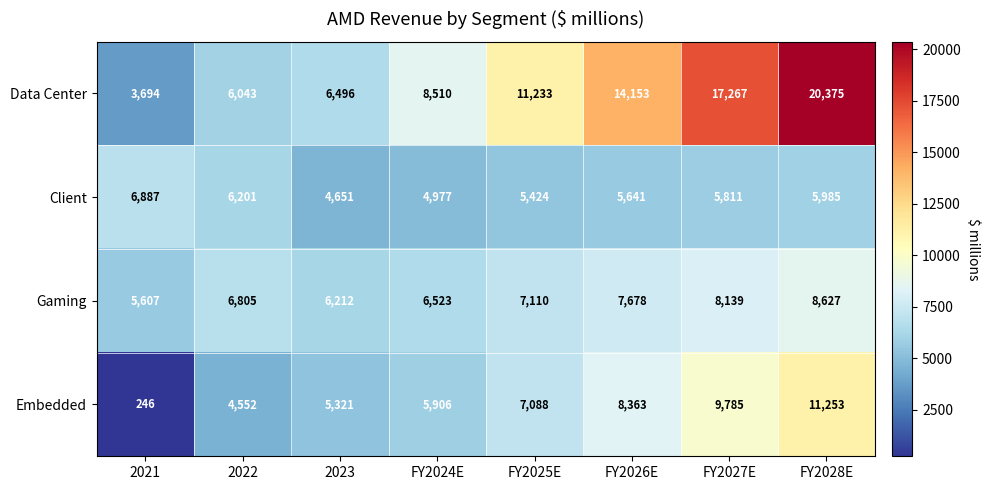

At which category is the sum across all series the highest?

FY2028E